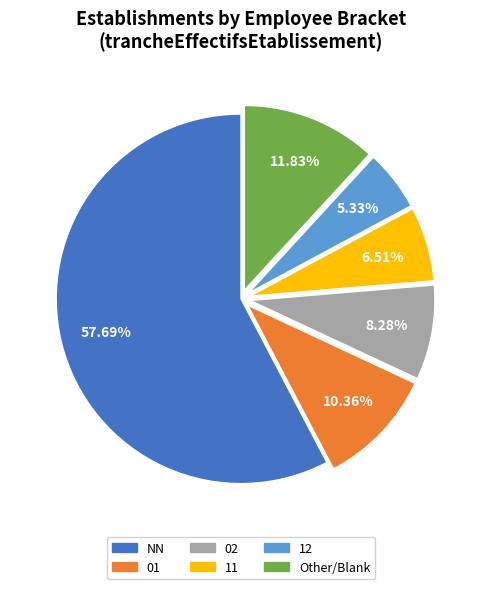

To the nearest percent, what is the average slice percentage?

17%